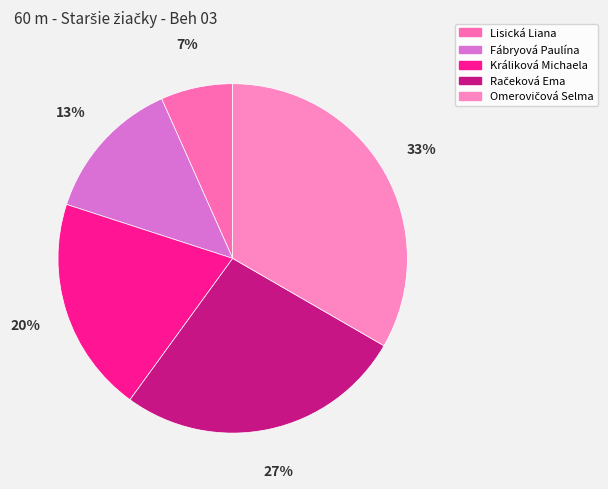

What percentage is the Fábryová Paulína slice, to the nearest percent?

13%